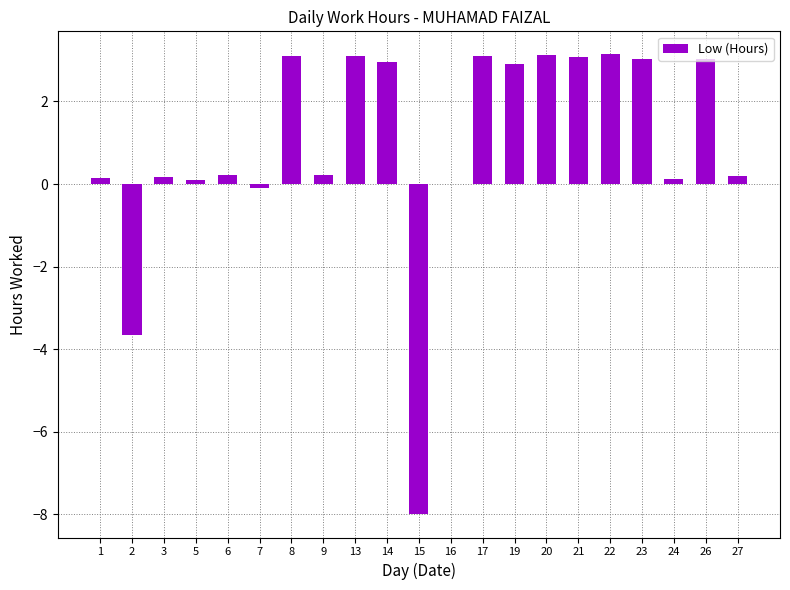

How many distinct data groups are displayed?

1